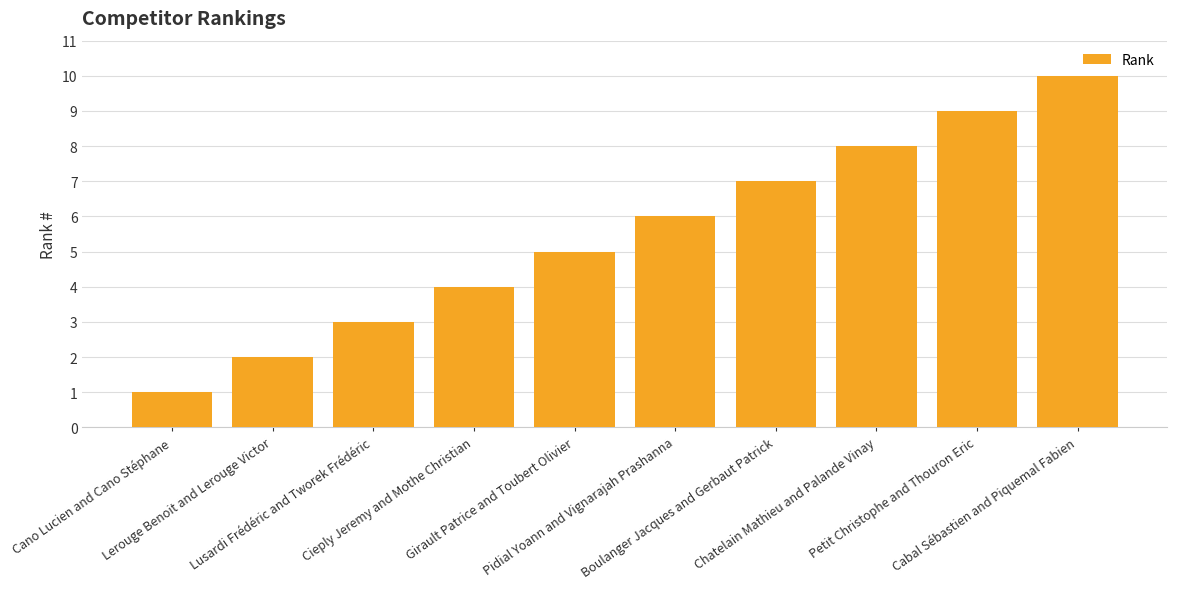

Reading left to right, what are all the values shown in this chart?

1	2	3	4	5	6	7	8	9	10